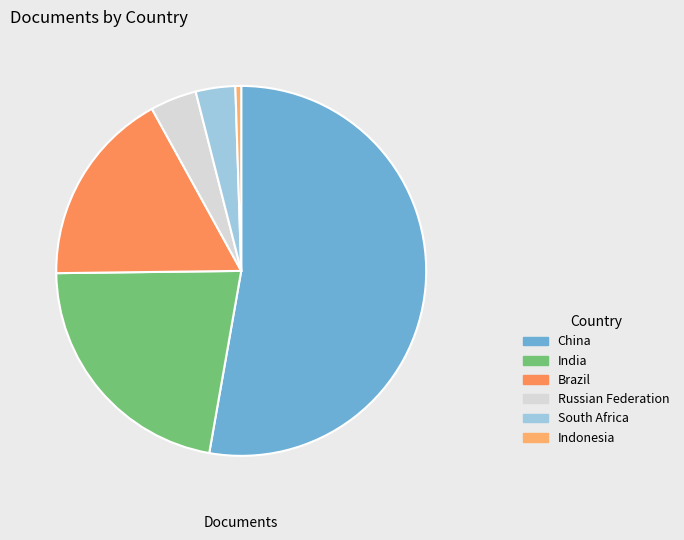

To the nearest percent, what is the difference between the largest and smallest slice percentages?

52%